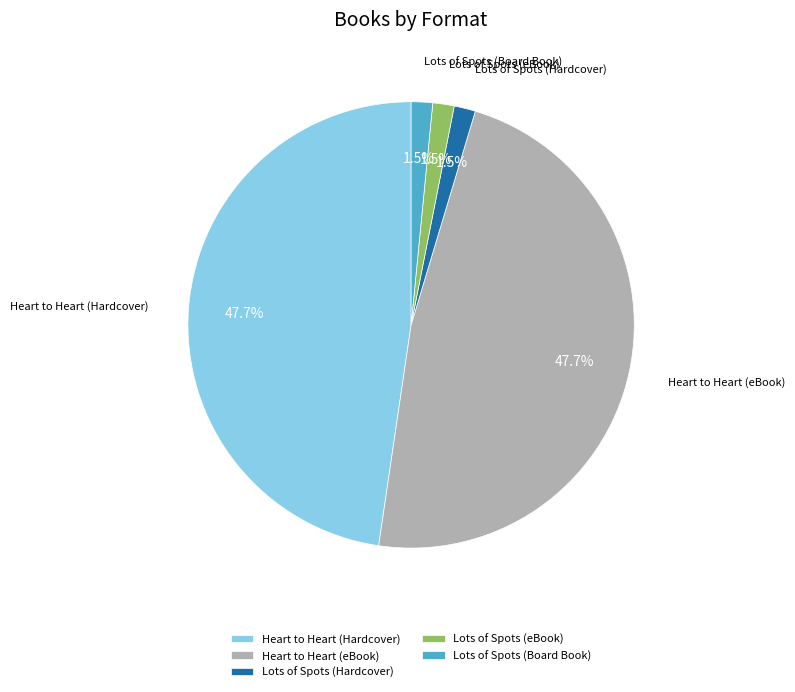

What is the ratio of the value at Heart to Heart (eBook) to the value at Heart to Heart (Hardcover)?

1.0